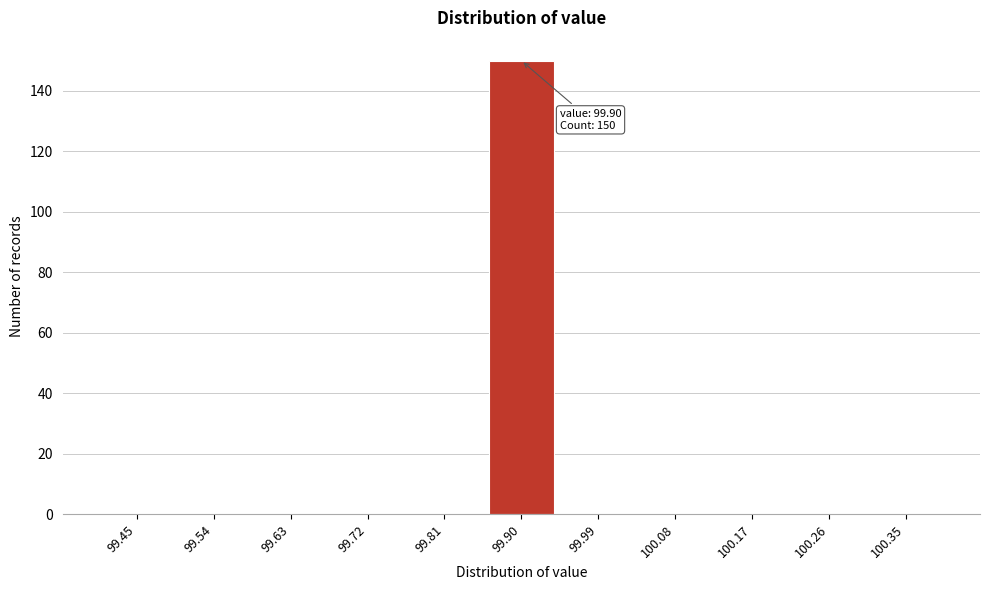

Reading right to left, list all the values displayed in this chart.

100.35=0	100.26=0	100.17=0	100.08=0	99.99=0	99.90=150	99.81=0	99.72=0	99.63=0	99.54=0	99.45=0